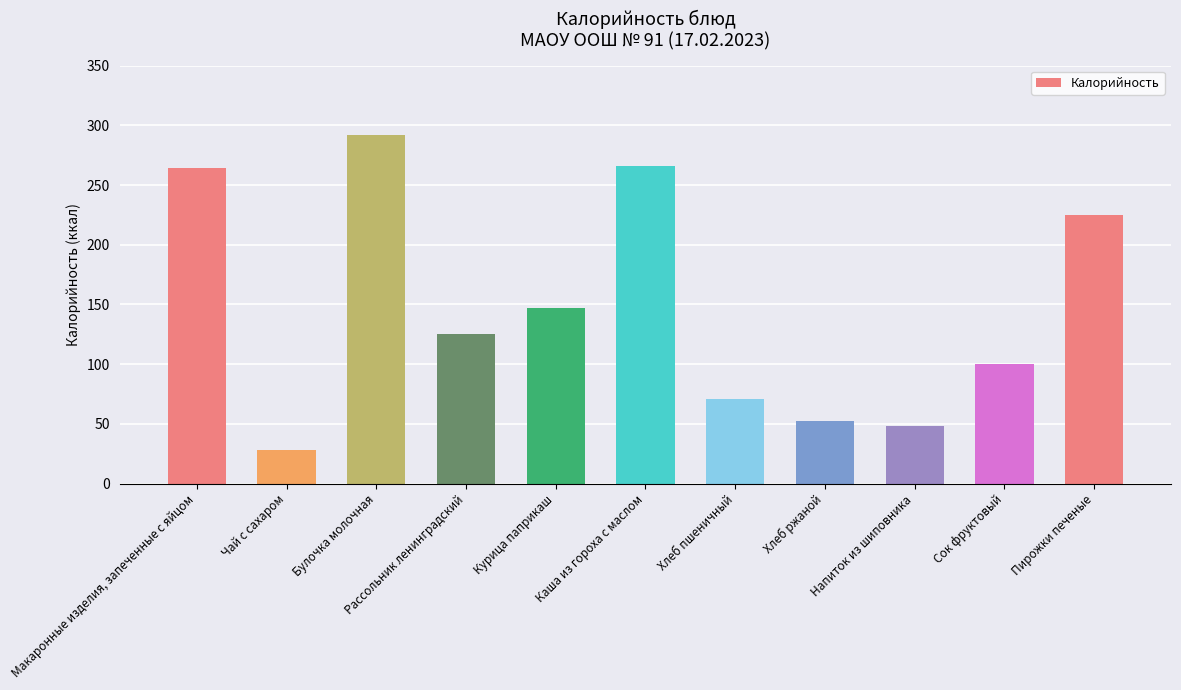

Rank the categories by value from highest to lowest.

Булочка молочная, Каша из гороха с маслом, Макаронные изделия, запеченные с яйцом, Пирожки печеные, Курица паприкаш, Рассольник ленинградский, Сок фруктовый, Хлеб пшеничный, Хлеб ржаной, Напиток из шиповника, Чай с сахаром